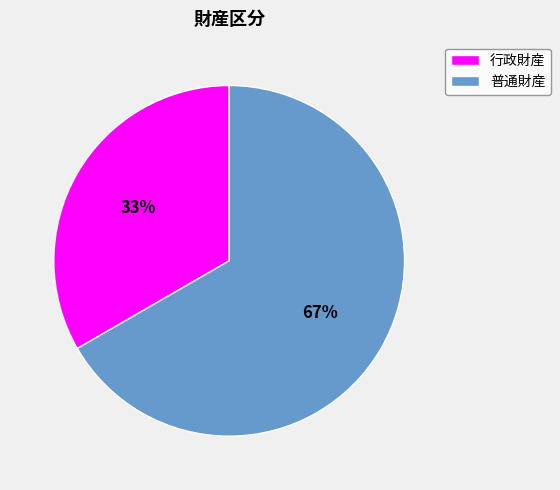

How many segments does this pie chart have?

2